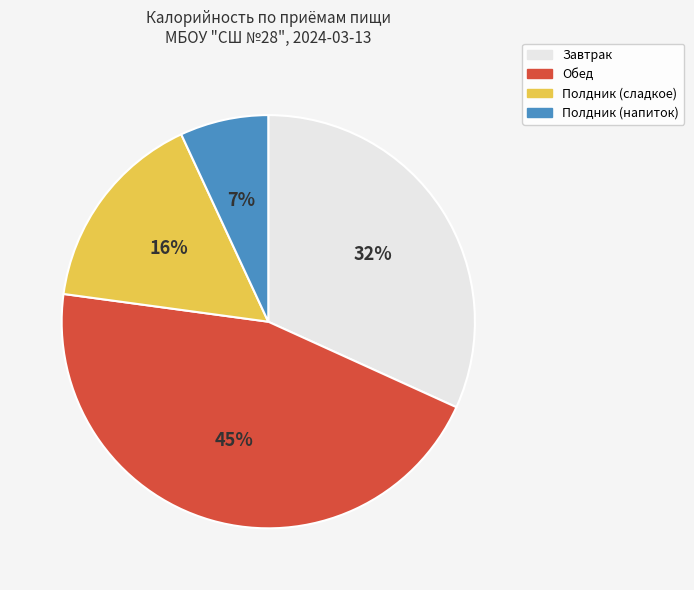

Is it true that Завтрак is 32% of the pie?

True